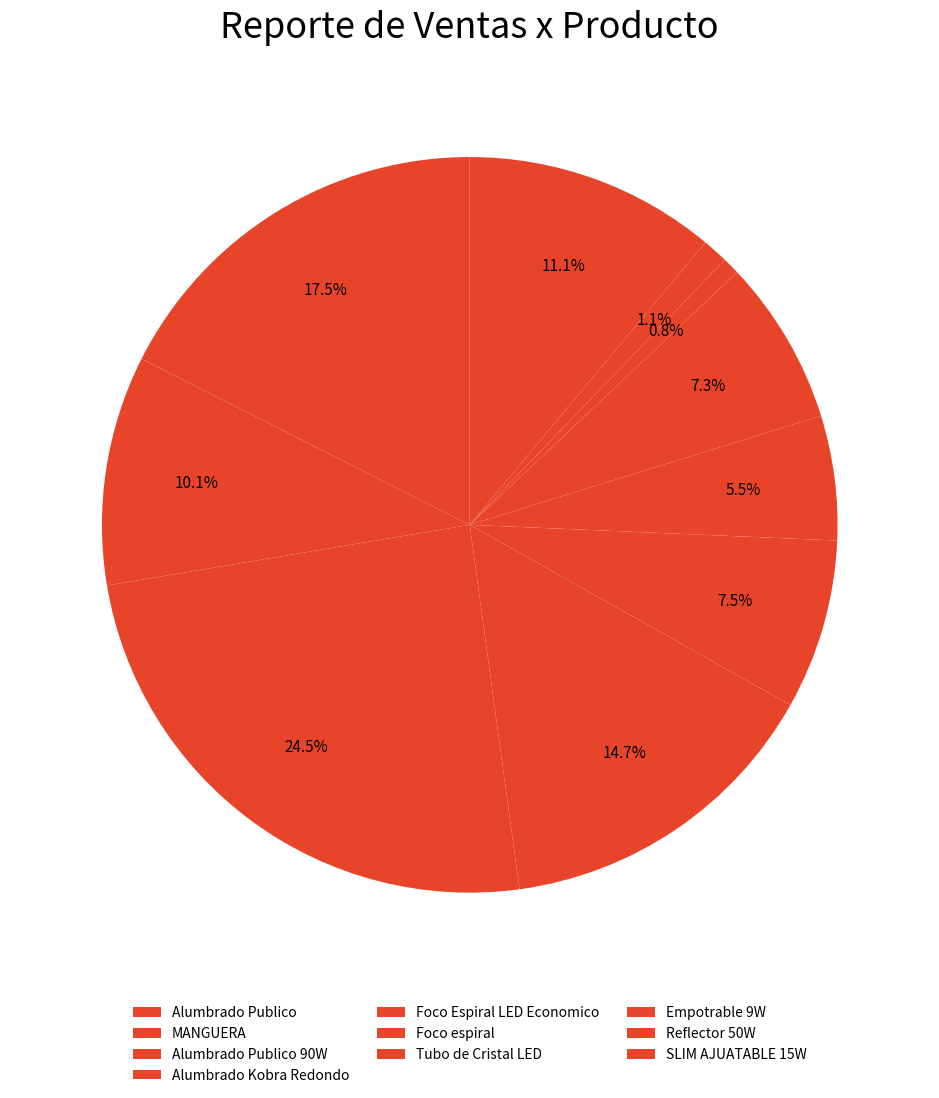

Combined, do Empotrable 9W and Alumbrado Publico 90W account for over 50%?

No